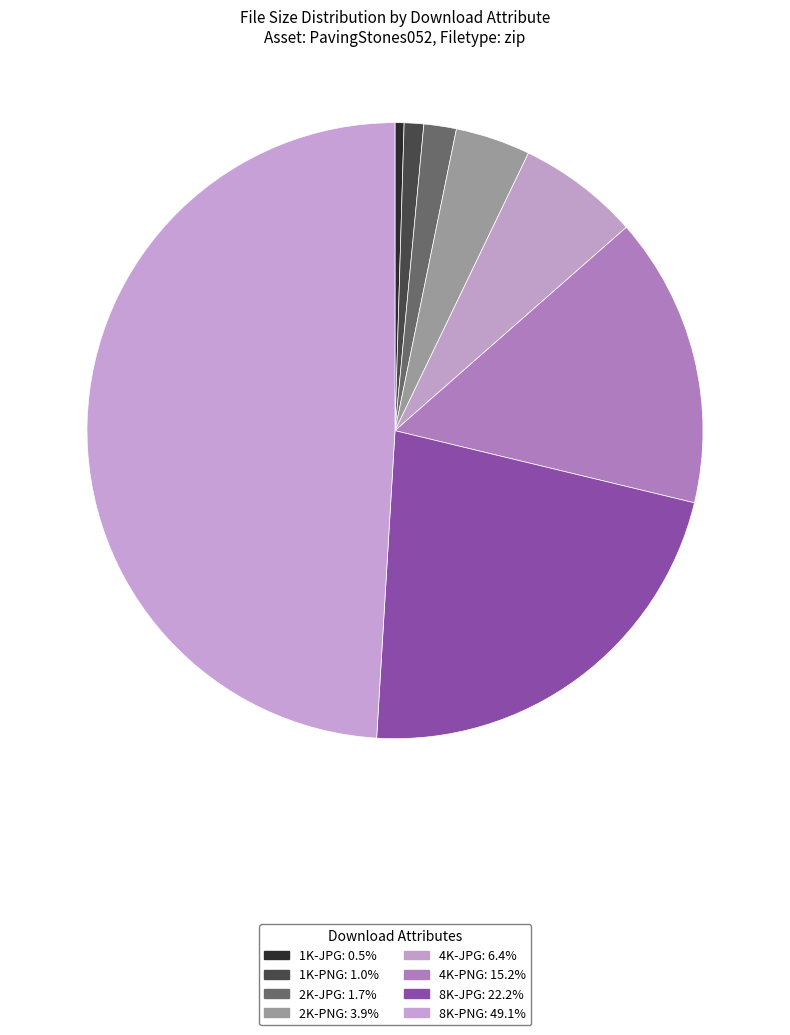

Count the number of slices in the pie.

8